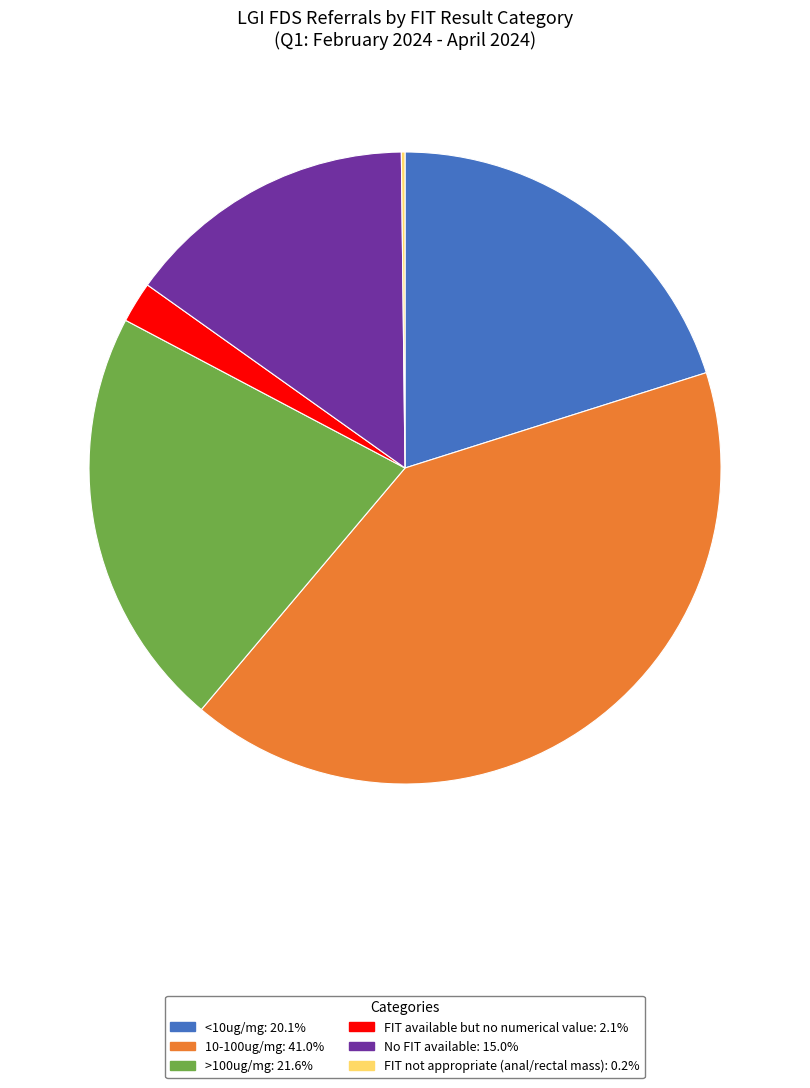

Is No FIT available the majority of the pie?

No